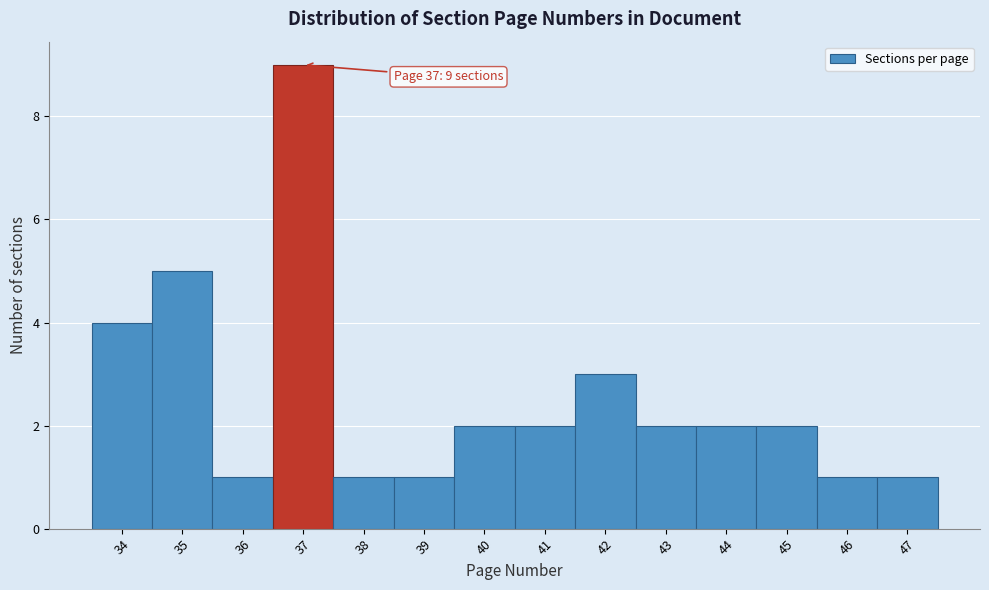

Which range on the x-axis has the tallest bar?

36.5 to 37.5